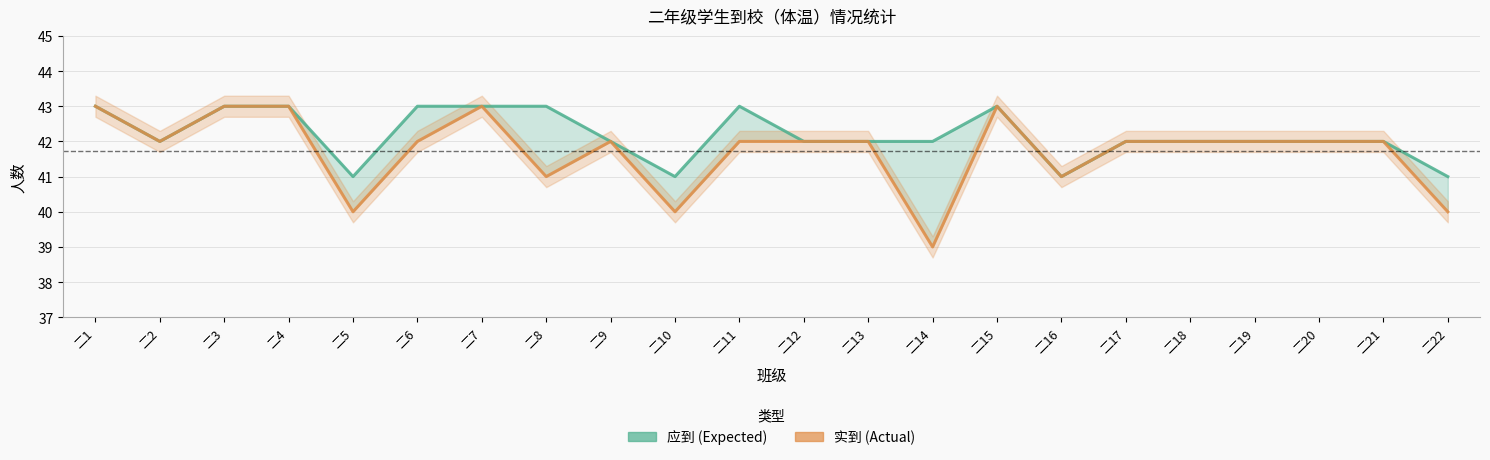

Reading left to right, transcribe all the data shown in this chart.

应到: 二1=43	二2=42	二3=43	二4=43	二5=41	二6=43	二7=43	二8=43	二9=42	二10=41	二11=43	二12=42	二13=42	二14=42	二15=43	二16=41	二17=42	二18=42	二19=42	二20=42	二21=42	二22=41
实到: 二1=43	二2=42	二3=43	二4=43	二5=40	二6=42	二7=43	二8=41	二9=42	二10=40	二11=42	二12=42	二13=42	二14=39	二15=43	二16=41	二17=42	二18=42	二19=42	二20=42	二21=42	二22=40